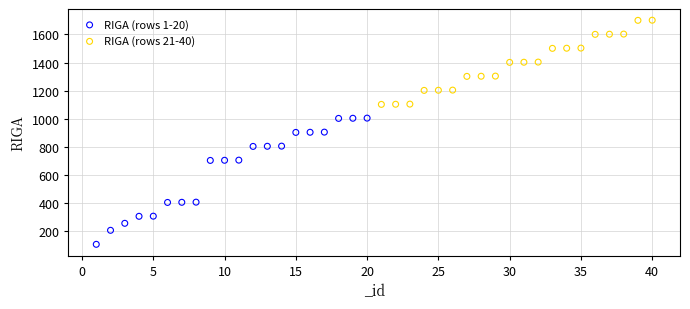

Which series contains the highest Y value?

RIGA (rows 21-40)